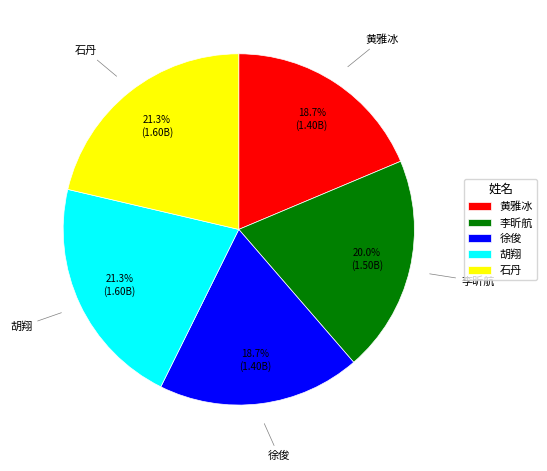

What portion of the pie excludes 李昕航?

80.0%